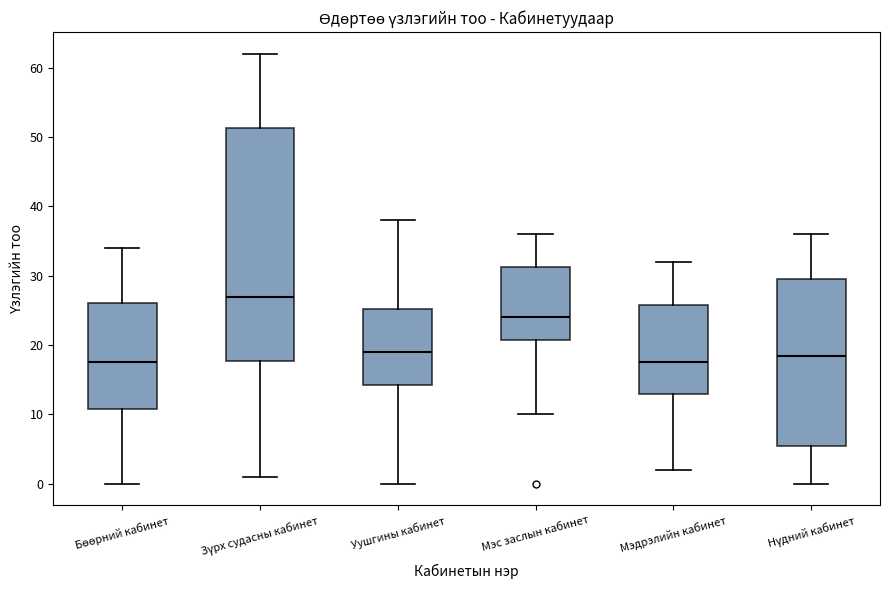

Which box's median line is the highest?

Зүрх судасны кабинет